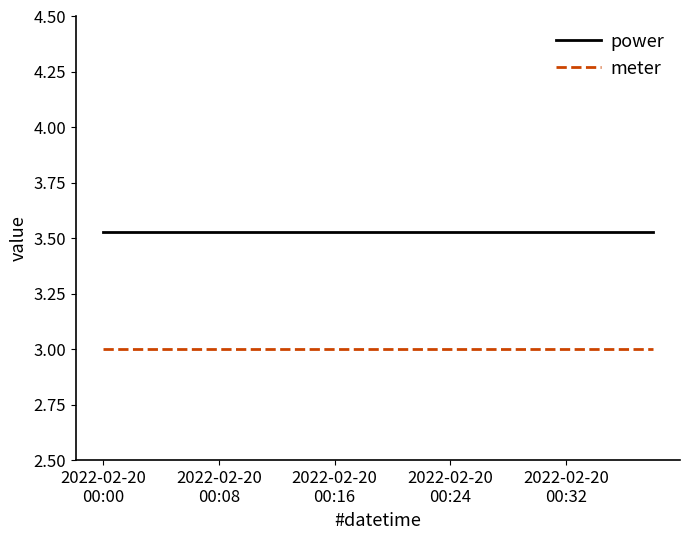

Which series has the largest total across all categories?

power